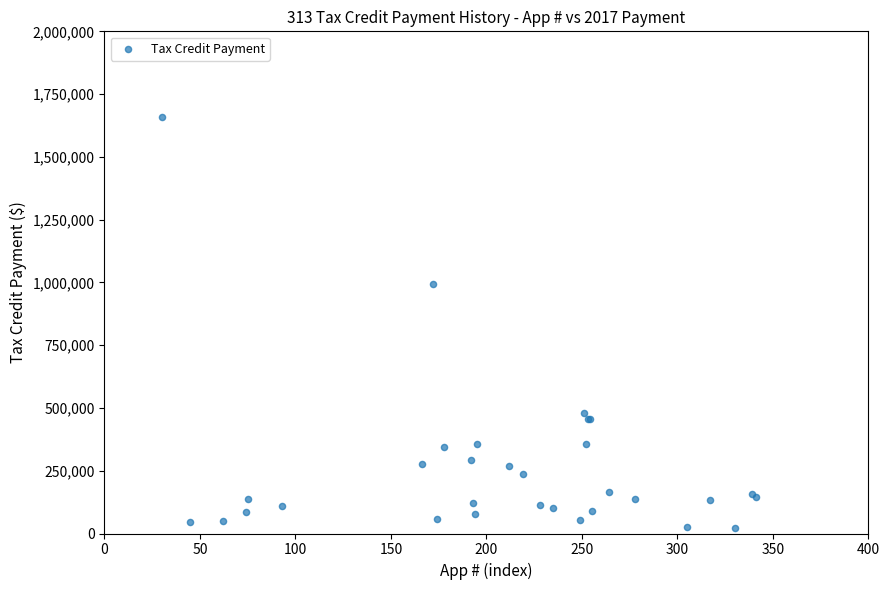

What Y value in the scatter plot is closest to 840866?

993682